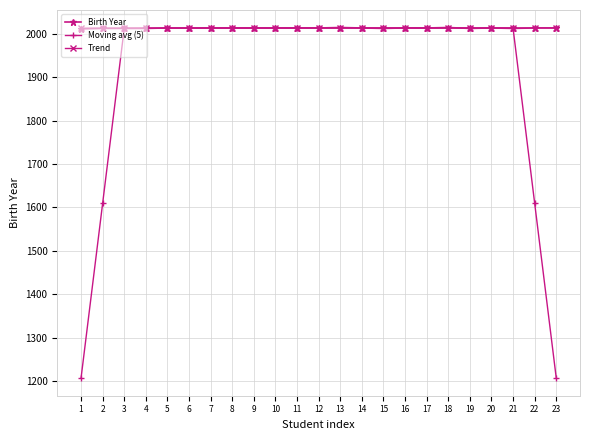

What are all the series names shown in the legend?

Birth Year, Moving avg (5), Trend